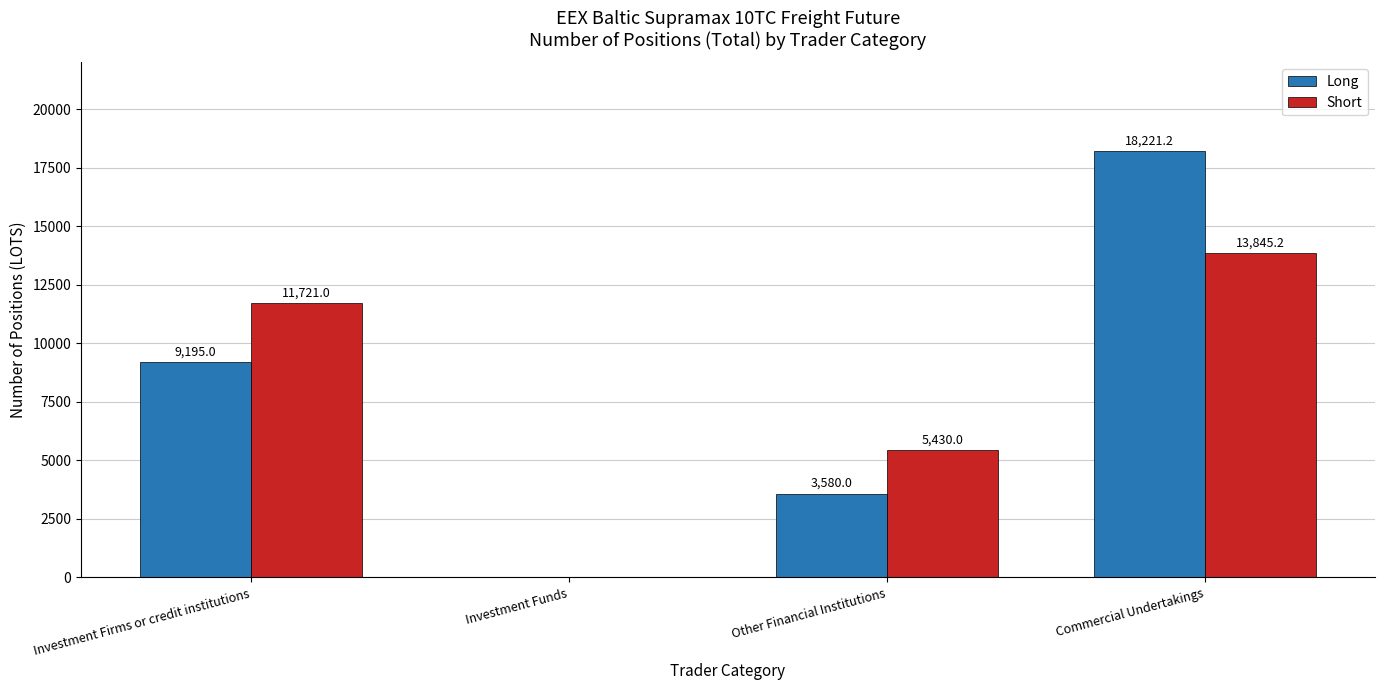

Reading right to left, extract all data points from this chart.

Long: Commercial Undertakings=18221.2	Other Financial Institutions=3580.0	Investment Funds=0.0	Investment Firms or credit institutions=9195.0
Short: Commercial Undertakings=13845.2	Other Financial Institutions=5430.0	Investment Funds=0.0	Investment Firms or credit institutions=11721.0